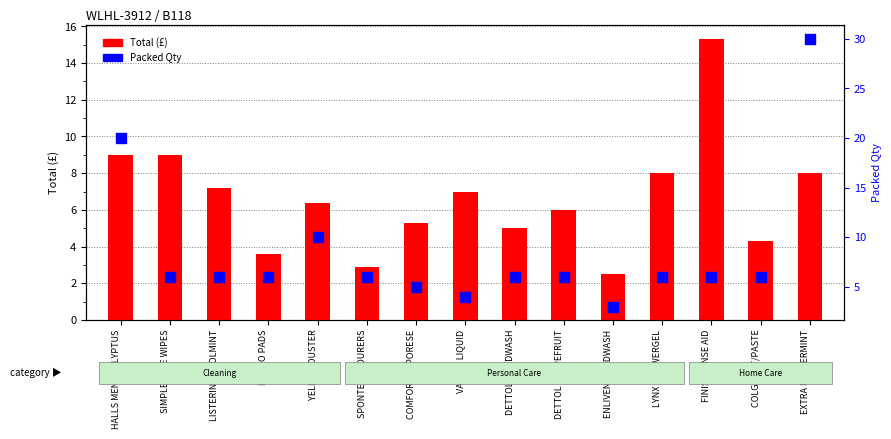

What is the total value across all series at LISTERINE COOLMINT?

13.2